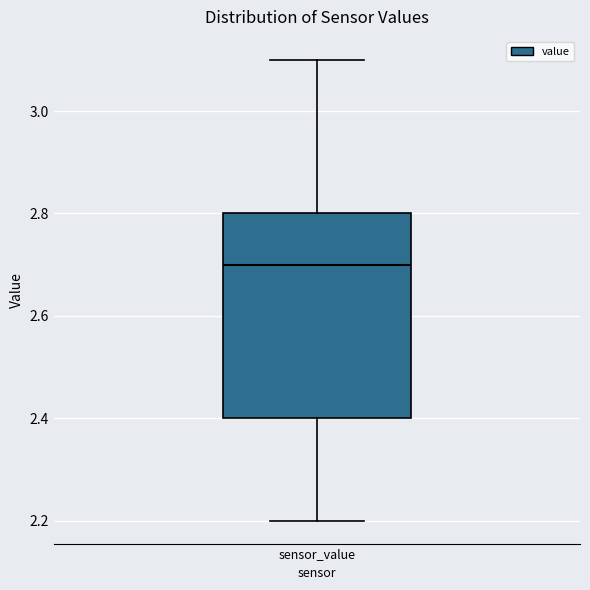

Read this box plot against the y-axis: the position of the median line, the range covered by the box, and the ends of both whiskers. The values are not printed on the chart, so give them approximately, as read against the axis.

median 2.7, box 2.4 to 2.8, whiskers 2.2 to 3.1